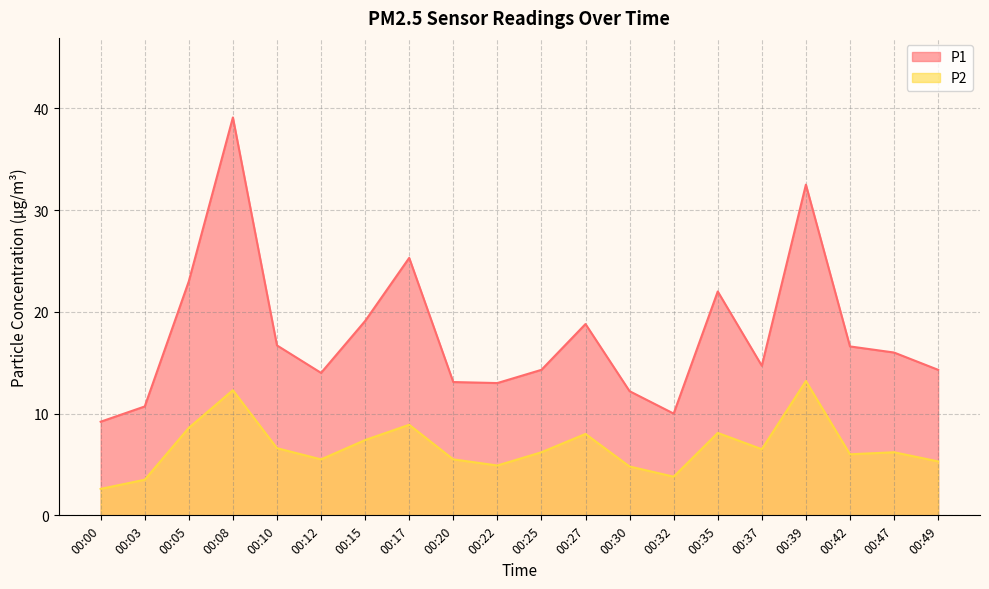

The value of P1 at 00:30 is 12.2. True or false?

True